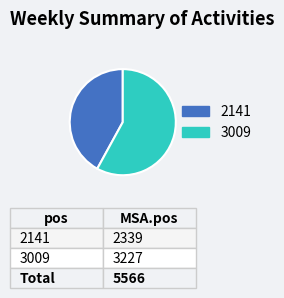

Is it true that 3009 is 58% of the pie?

True